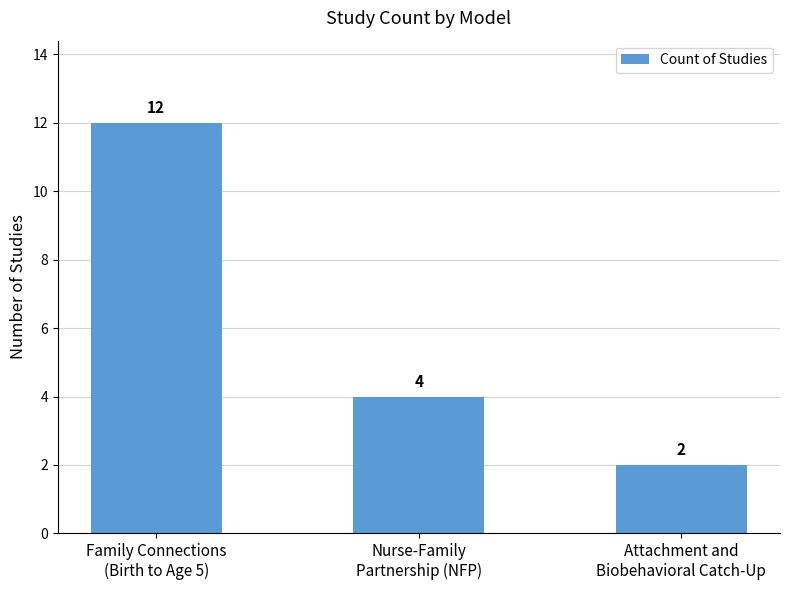

What is the approximate value at Nurse-Family
Partnership (NFP)?

4